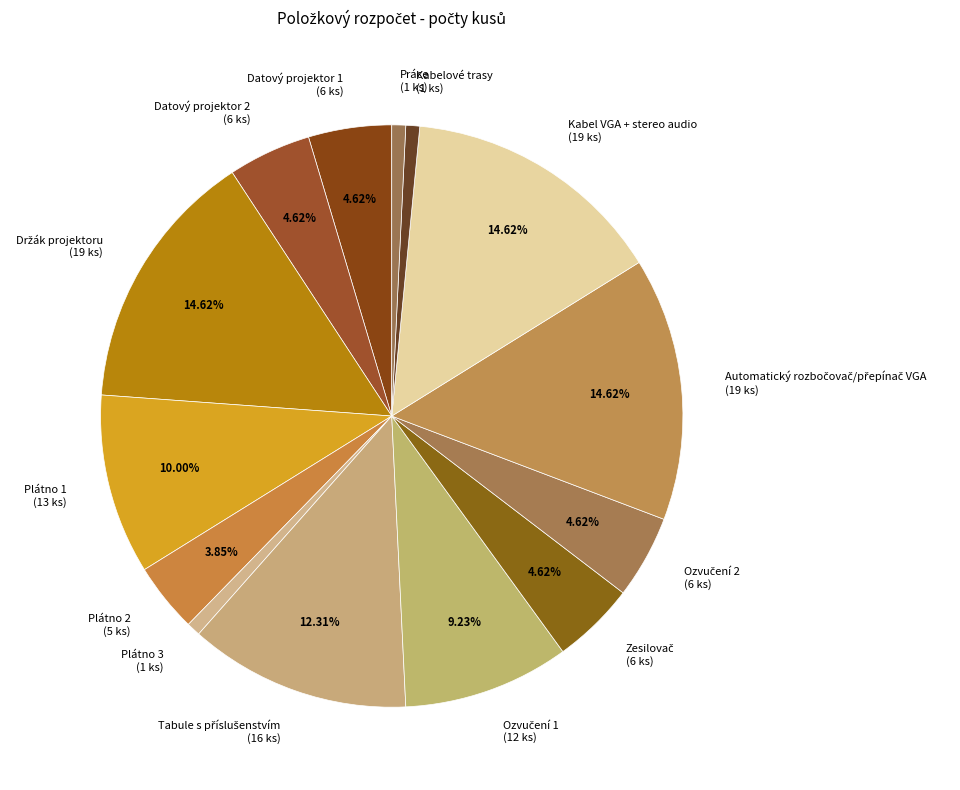

Does any single category account for the majority?

No